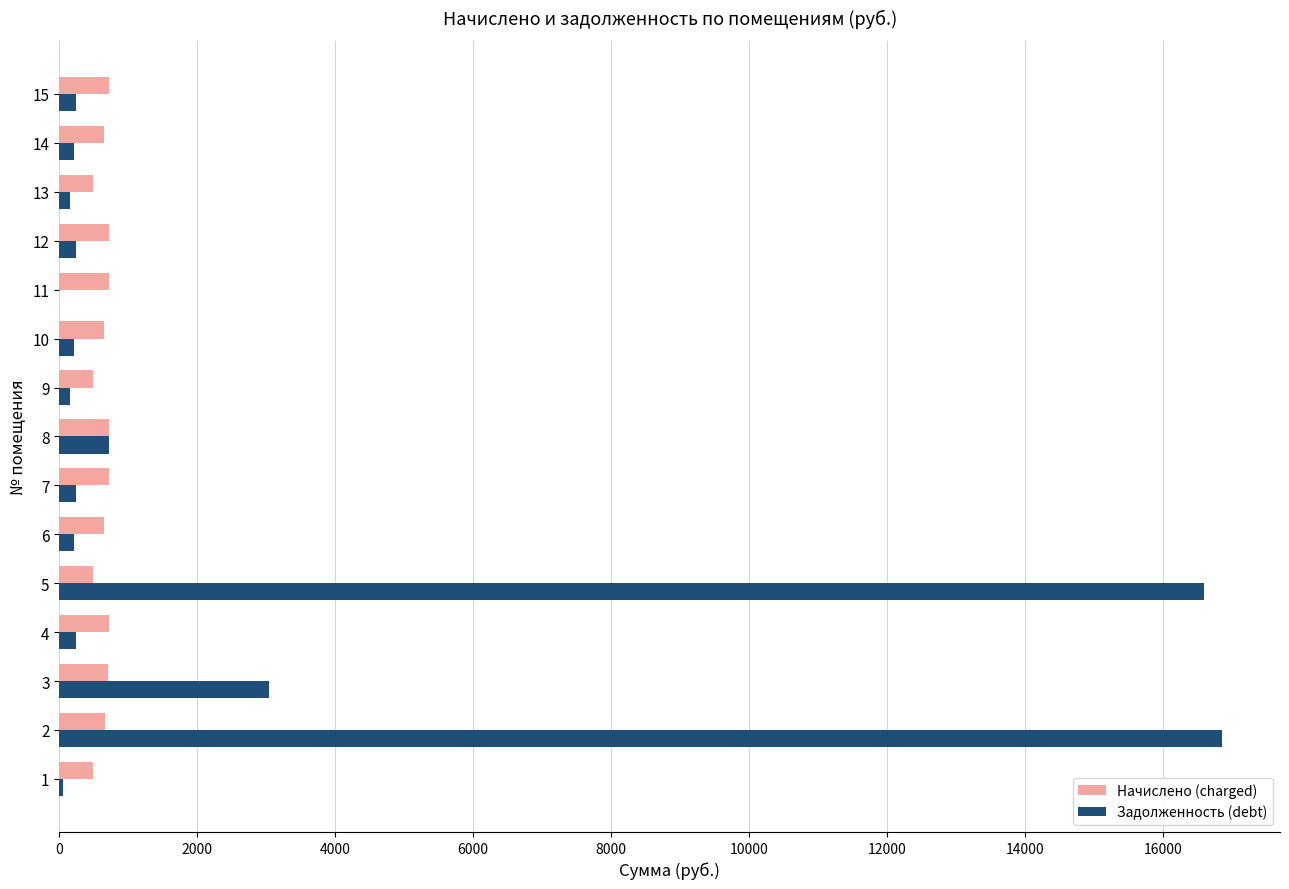

What are all the series names shown in the legend?

Начислено (charged), Задолженность (debt)